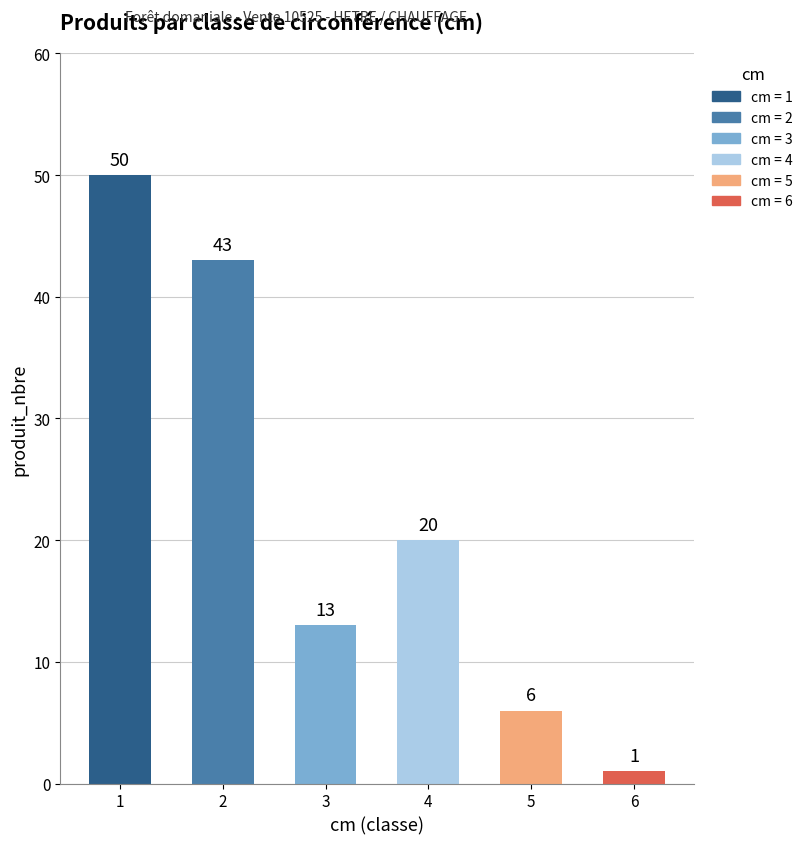

Rank the categories by value from highest to lowest.

1, 2, 4, 3, 5, 6